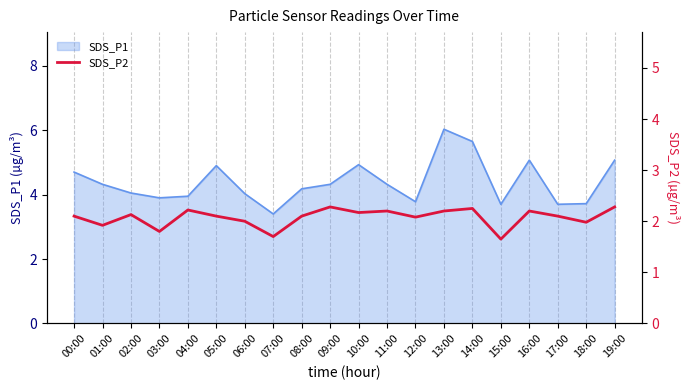

Reading right to left, extract all data points from this chart.

19:00=2.3	18:00=2.0	17:00=2.1	16:00=2.2	15:00=1.6	14:00=2.2	13:00=2.2	12:00=2.1	11:00=2.2	10:00=2.2	09:00=2.3	08:00=2.1	07:00=1.7	06:00=2.0	05:00=2.1	04:00=2.2	03:00=1.8	02:00=2.1	01:00=1.9	00:00=2.1